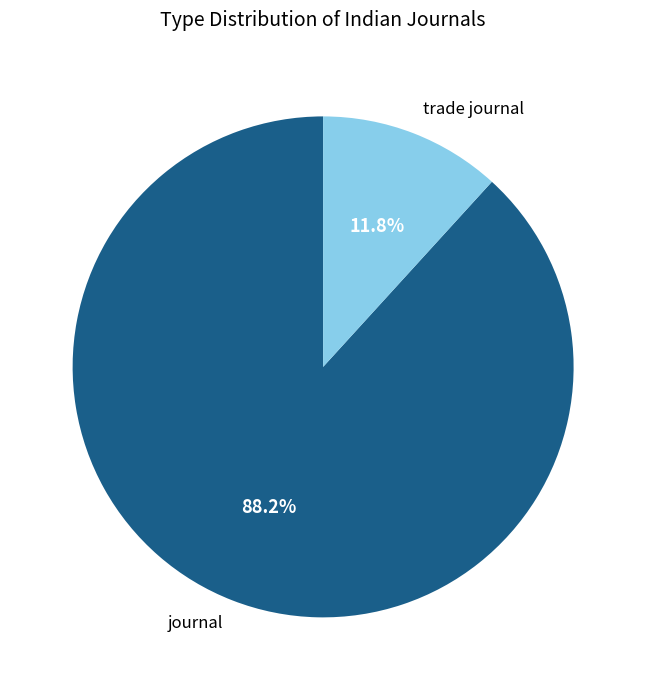

True or false: journal accounts for 88% of the total.

True